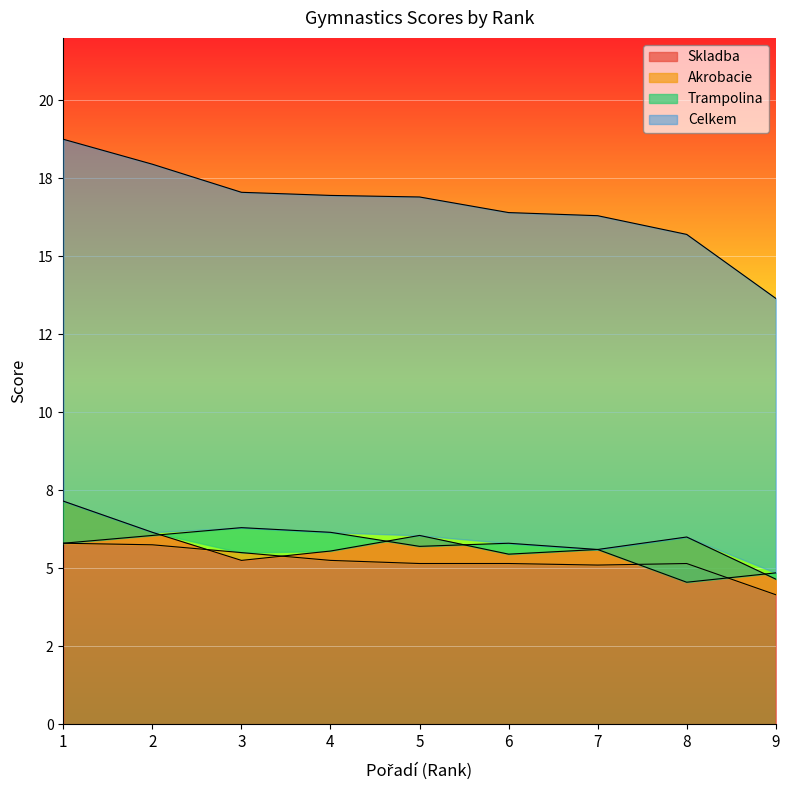

Where is Trampolina nearest to the value 5?

9